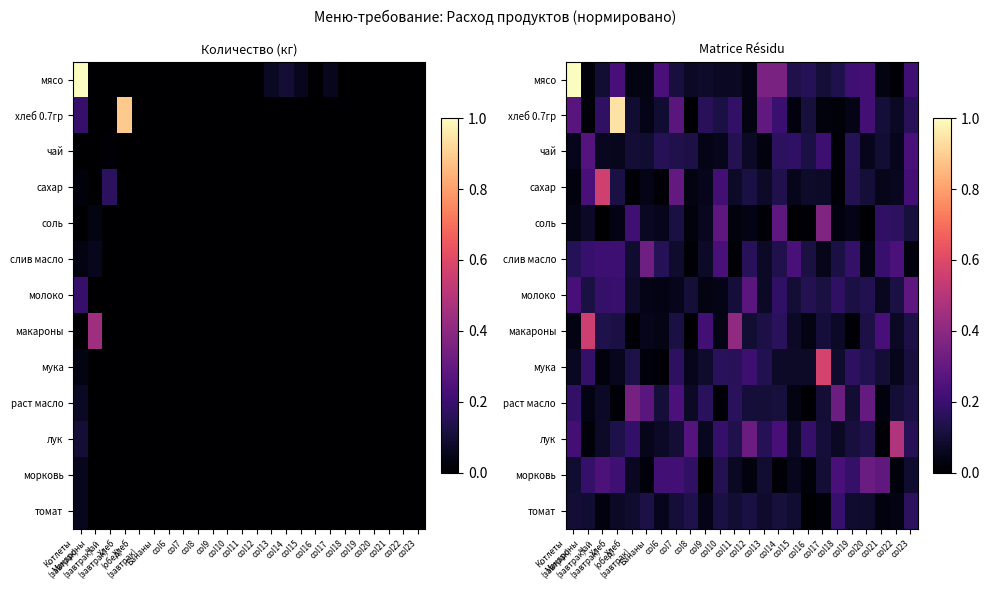

What is the approximate value of сахар at col20?

0.1